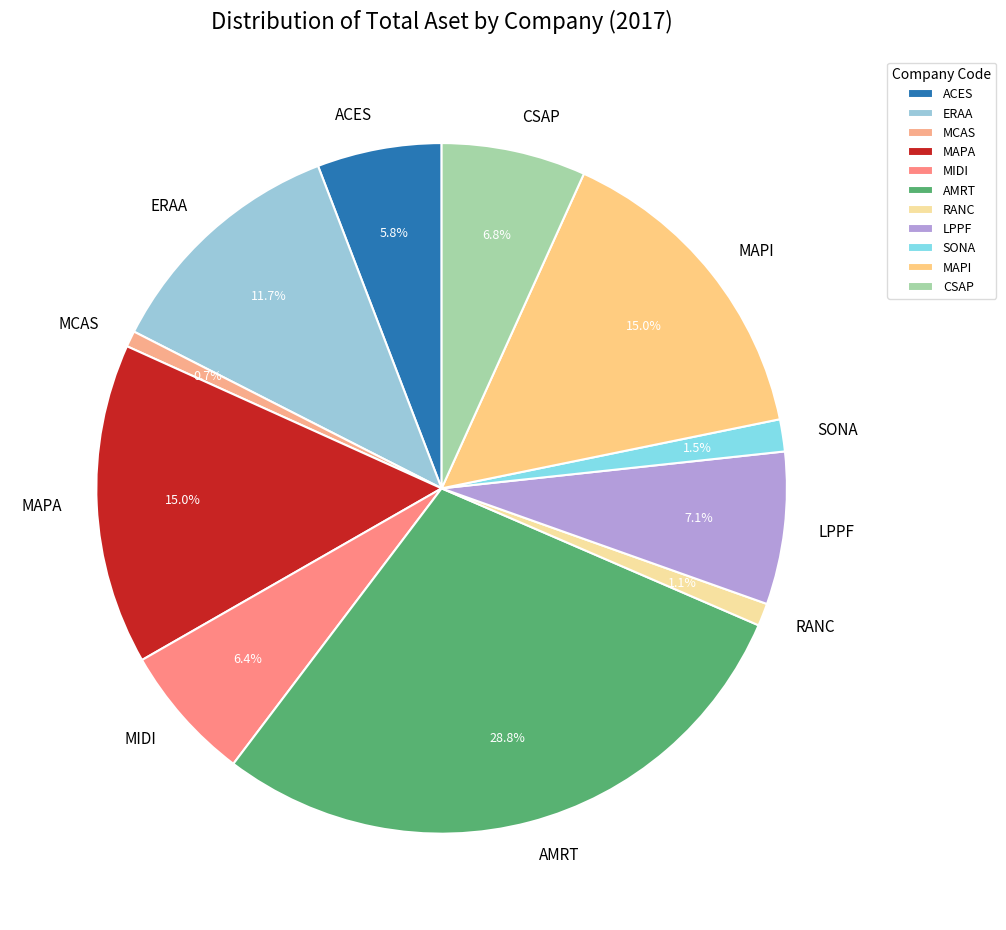

To the nearest percent, what percentage of the pie is RANC?

1%